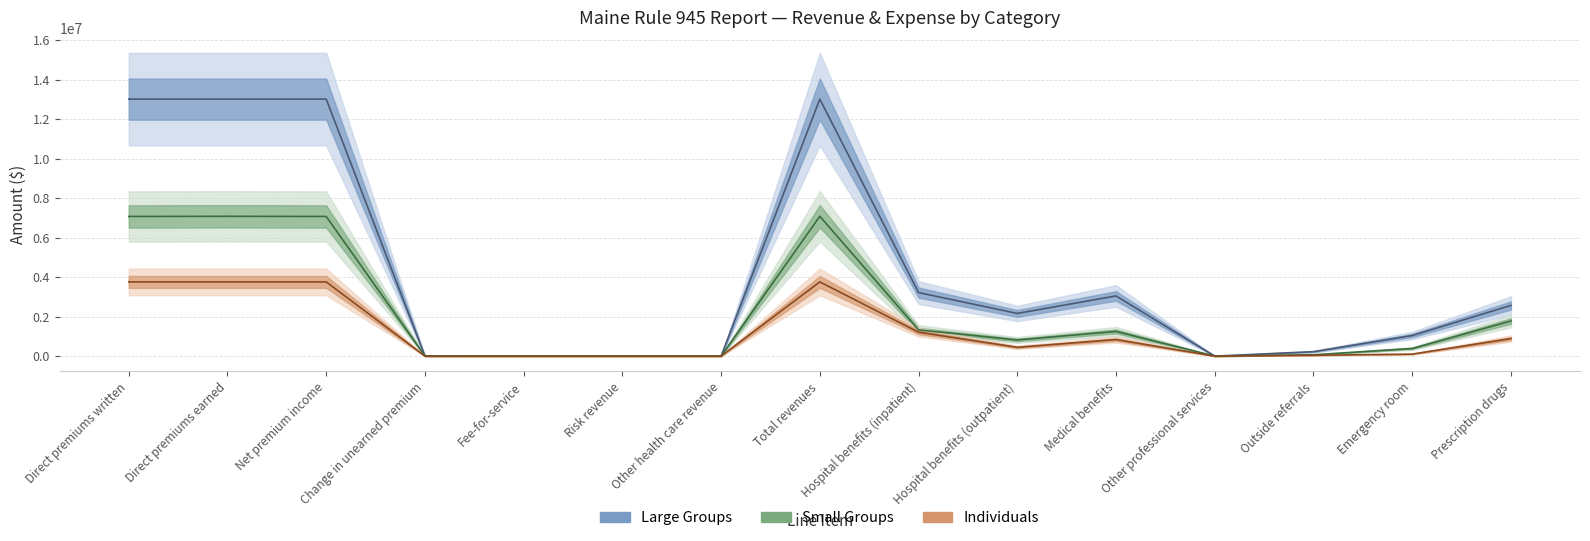

Between Change in unearned premium and Outside referrals, which is larger?

Outside referrals